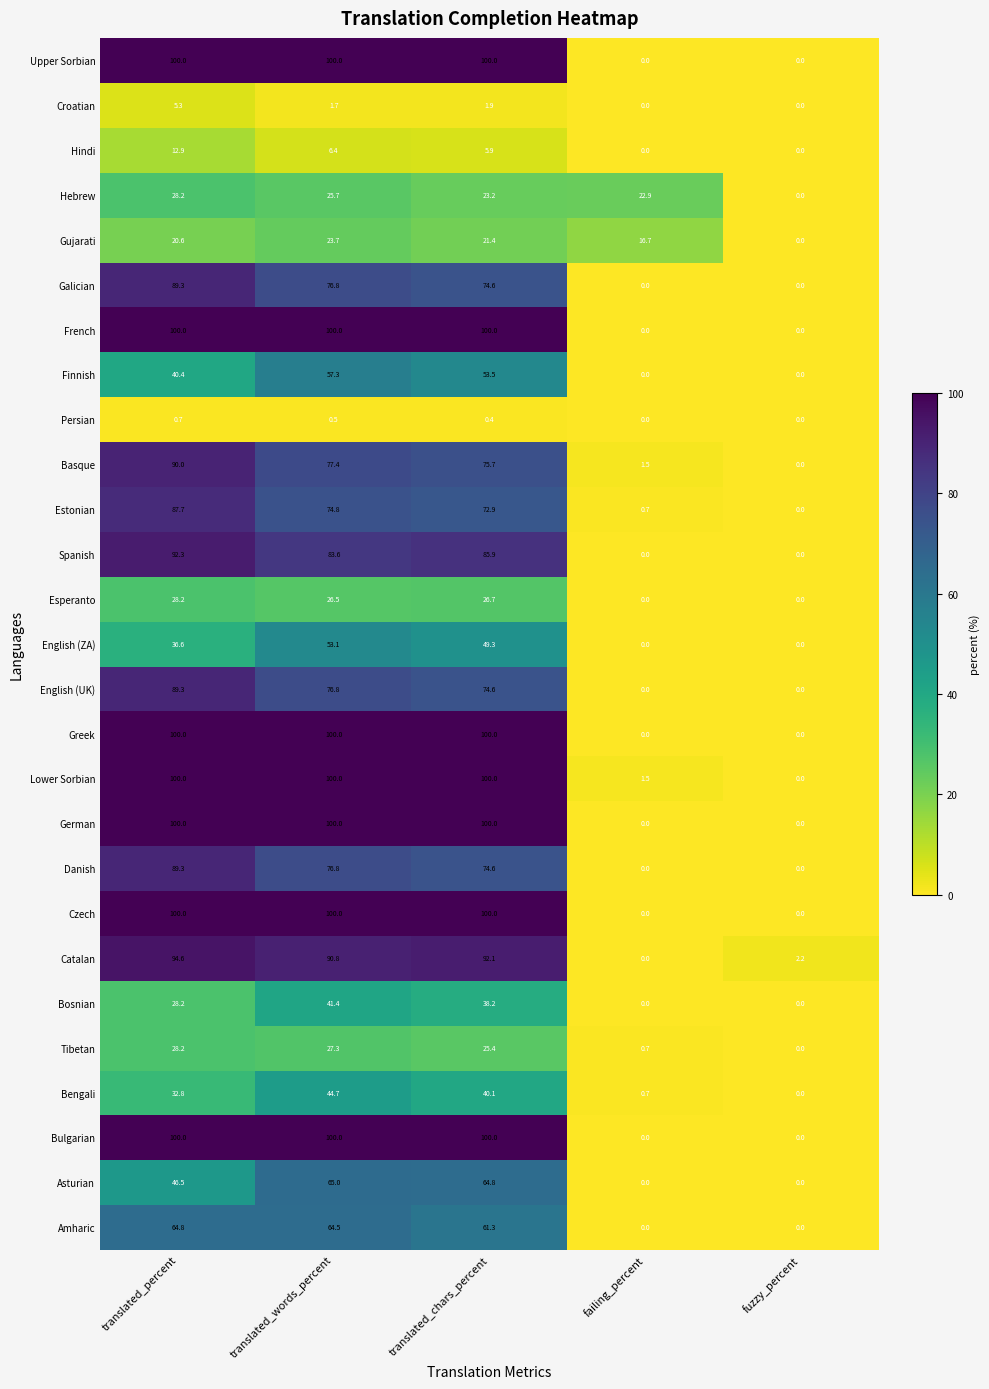

What is the average value of the Amharic series?

38.1